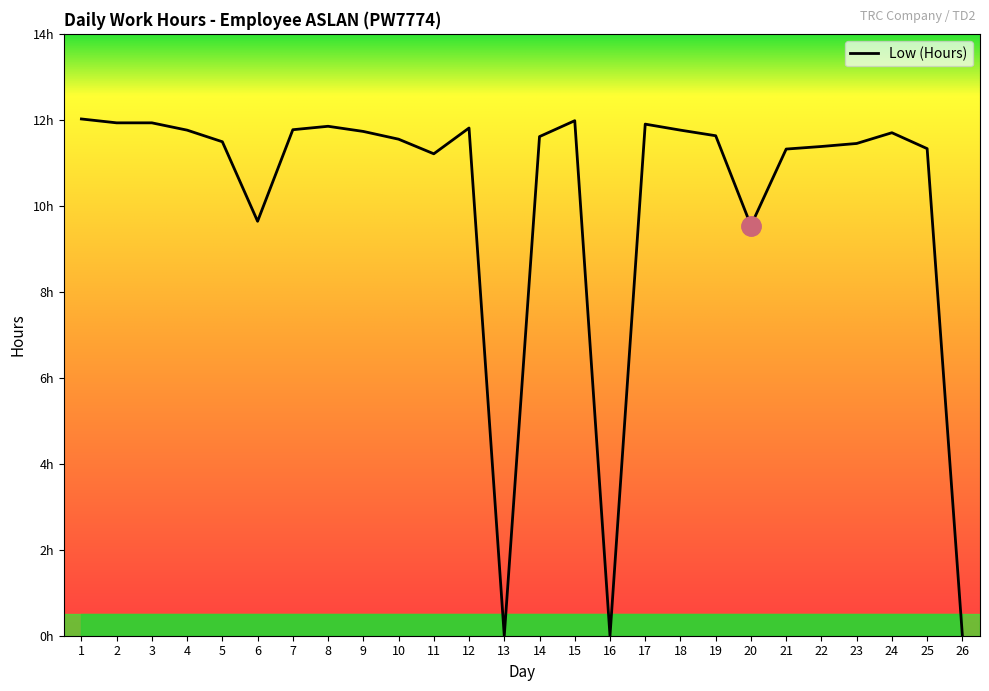

Does the chart have visible grid lines?

No